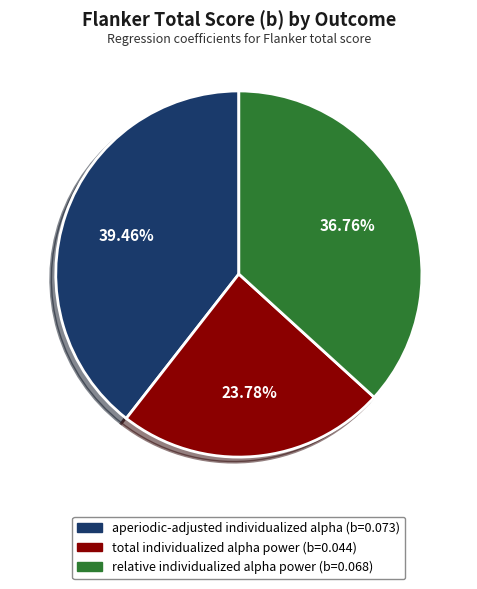

Does relative individualized alpha power represent more than half of the total?

No